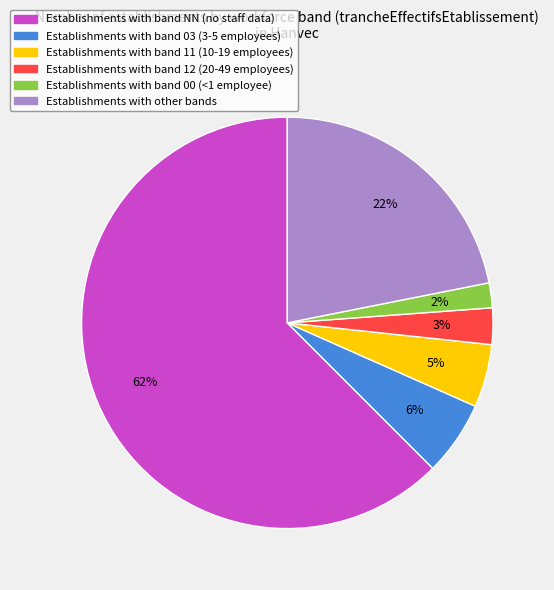

Does any single category account for the majority?

Yes